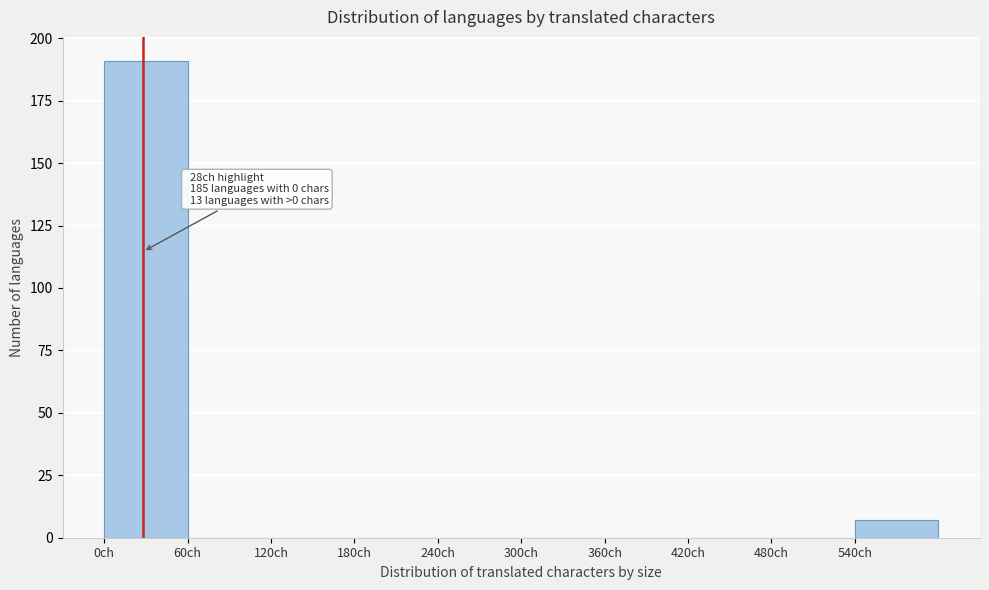

Over which range of the x-axis is the bar tallest?

0 to 60